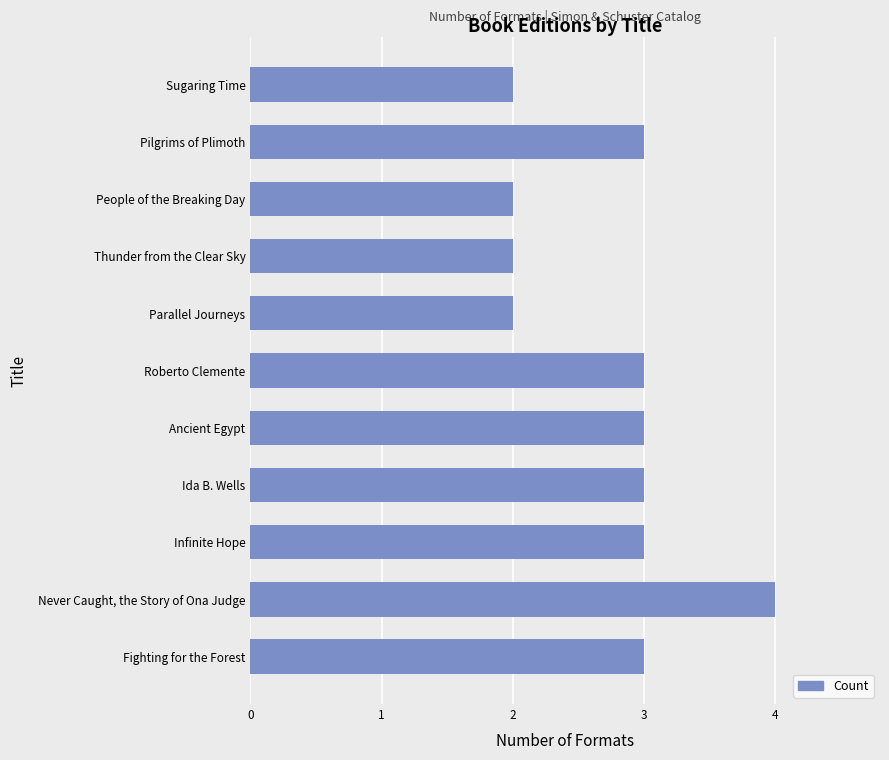

Count the number of data series in this chart.

1